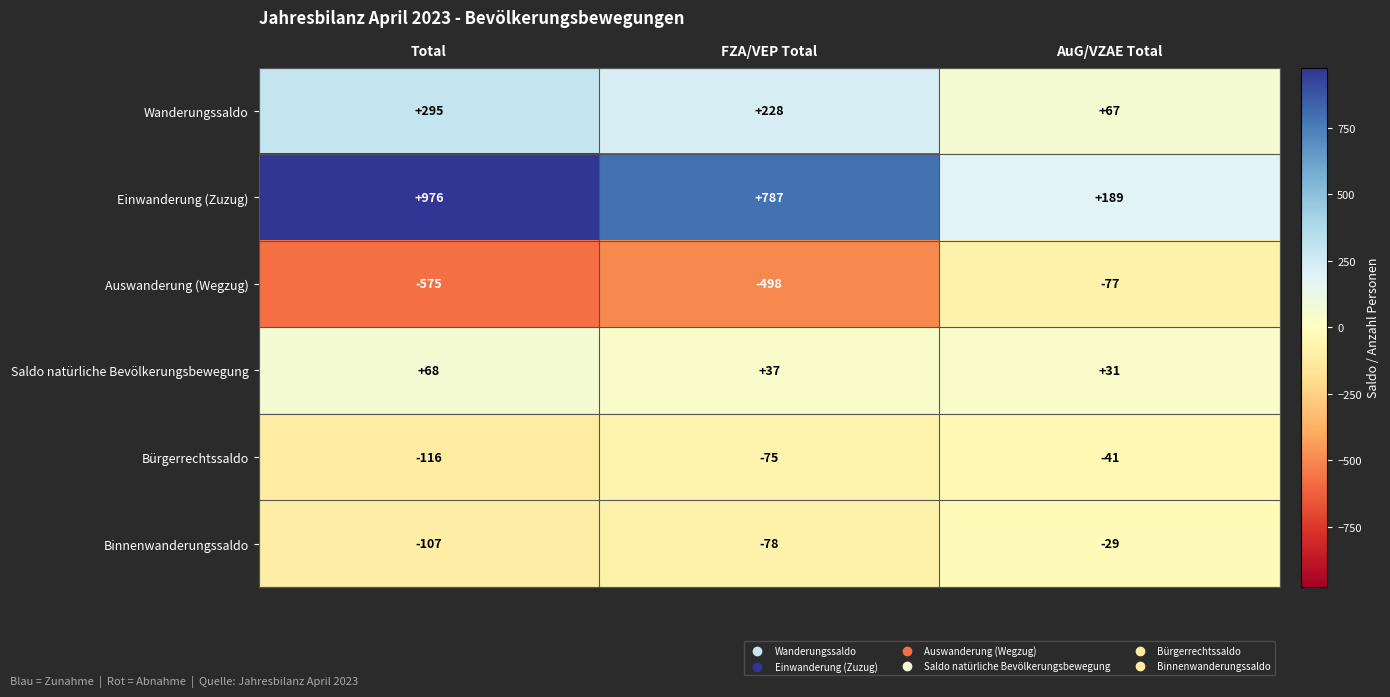

Which category has the lowest value across all series?

Total